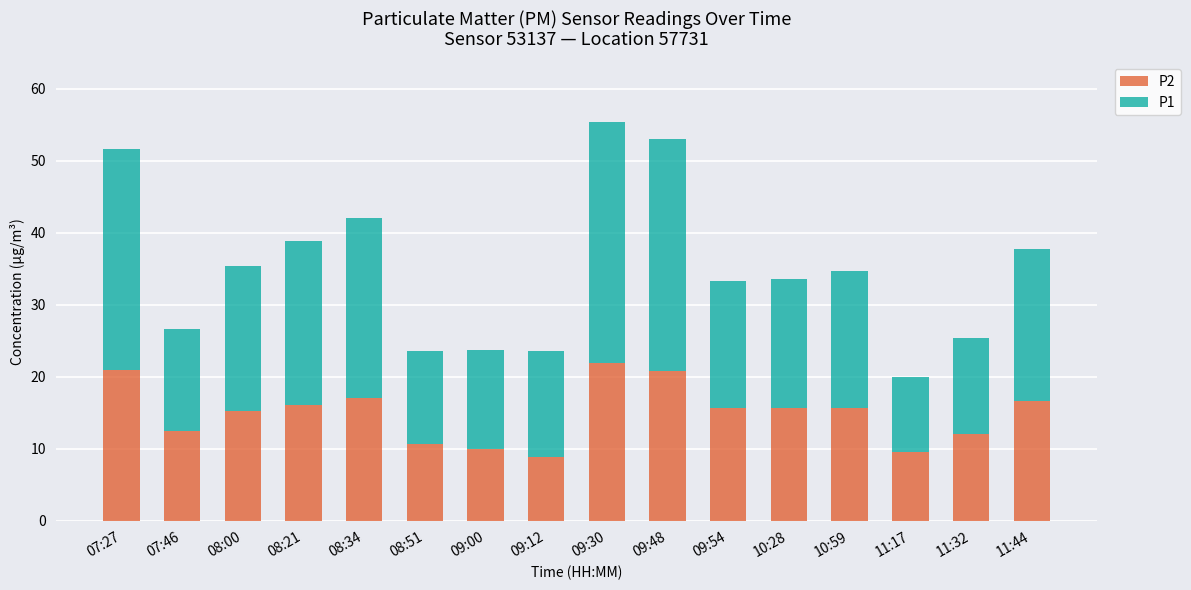

What is the highest value of the P2 series?

21.9